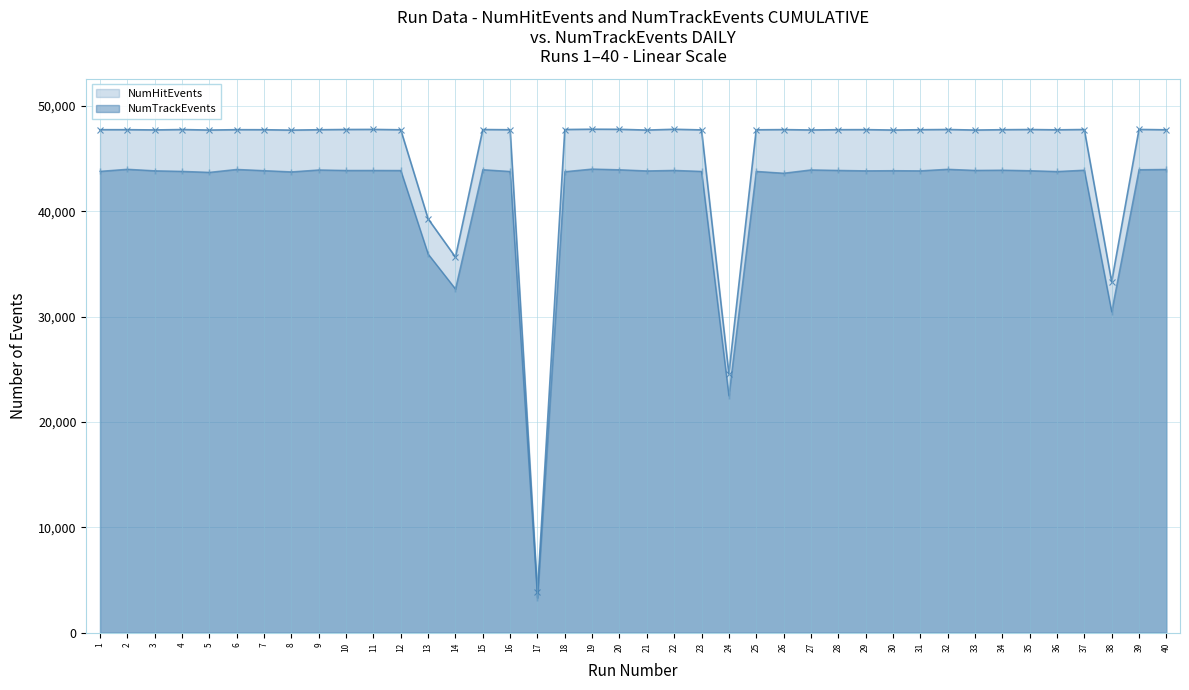

The value of NumHitEvents at 33 is 47724. True or false?

True